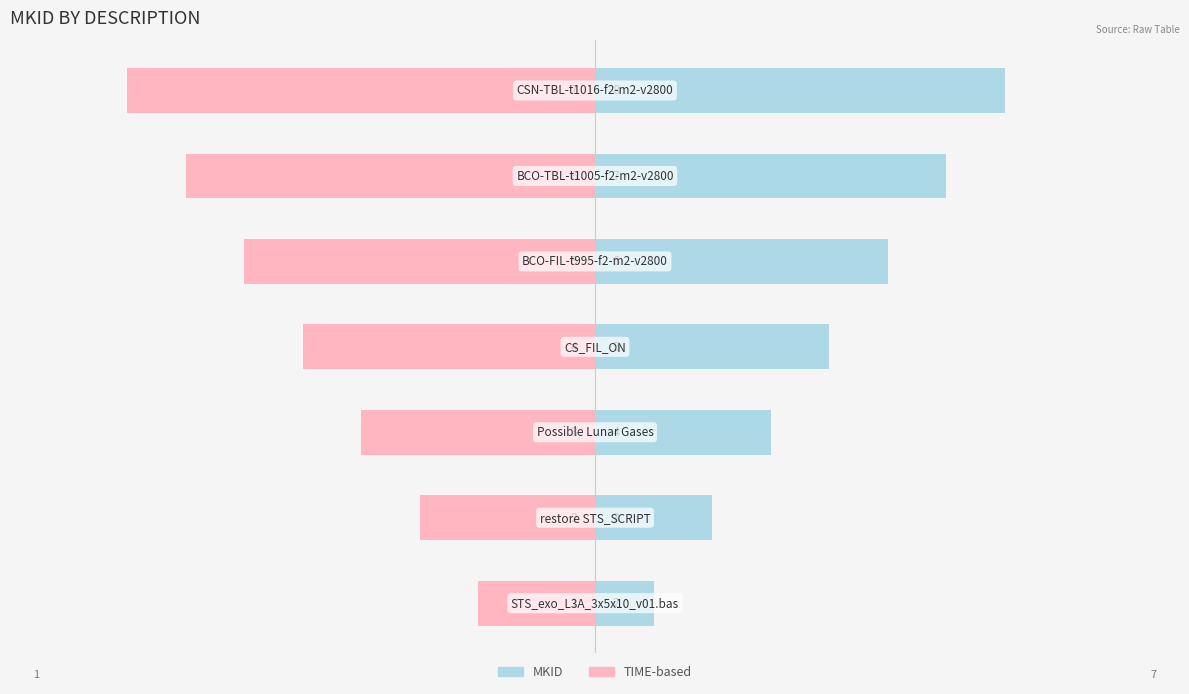

Is it true that TIME-based equals -6 at 0.0?

True